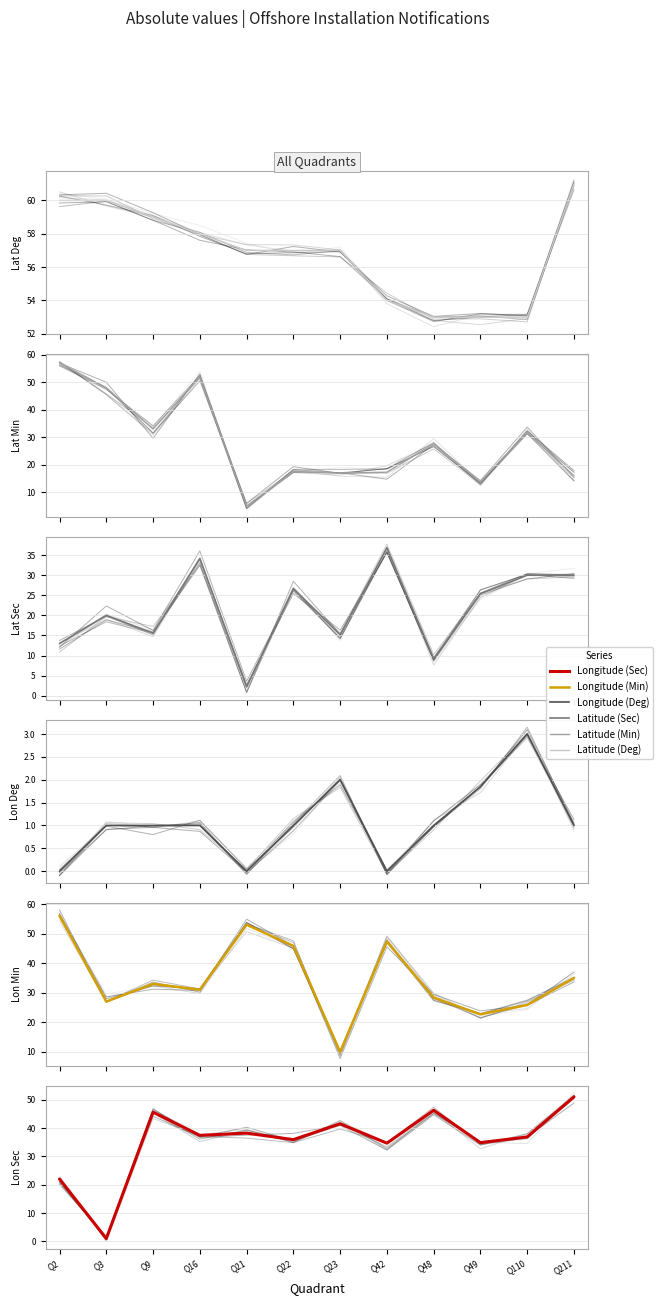

Which series has the largest total across all categories?

Latitude (Deg)